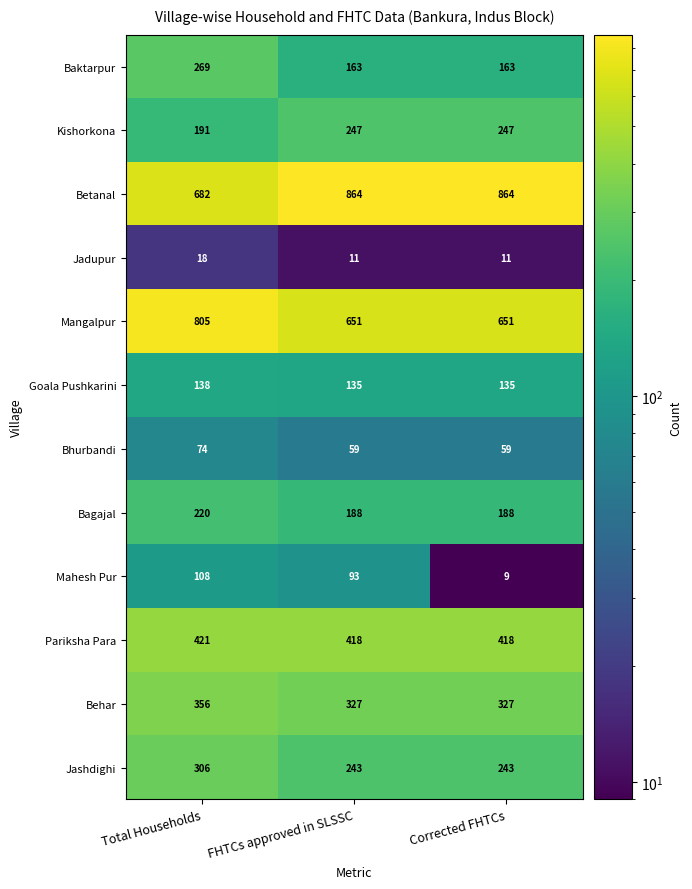

Which series has the widest spread of values?

Betanal